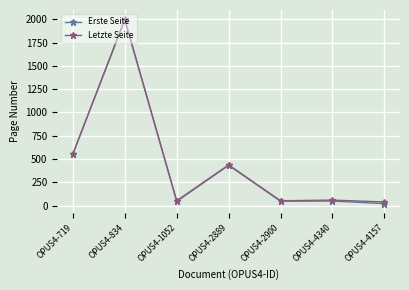

What are all the series names shown in the legend?

Erste Seite, Letzte Seite